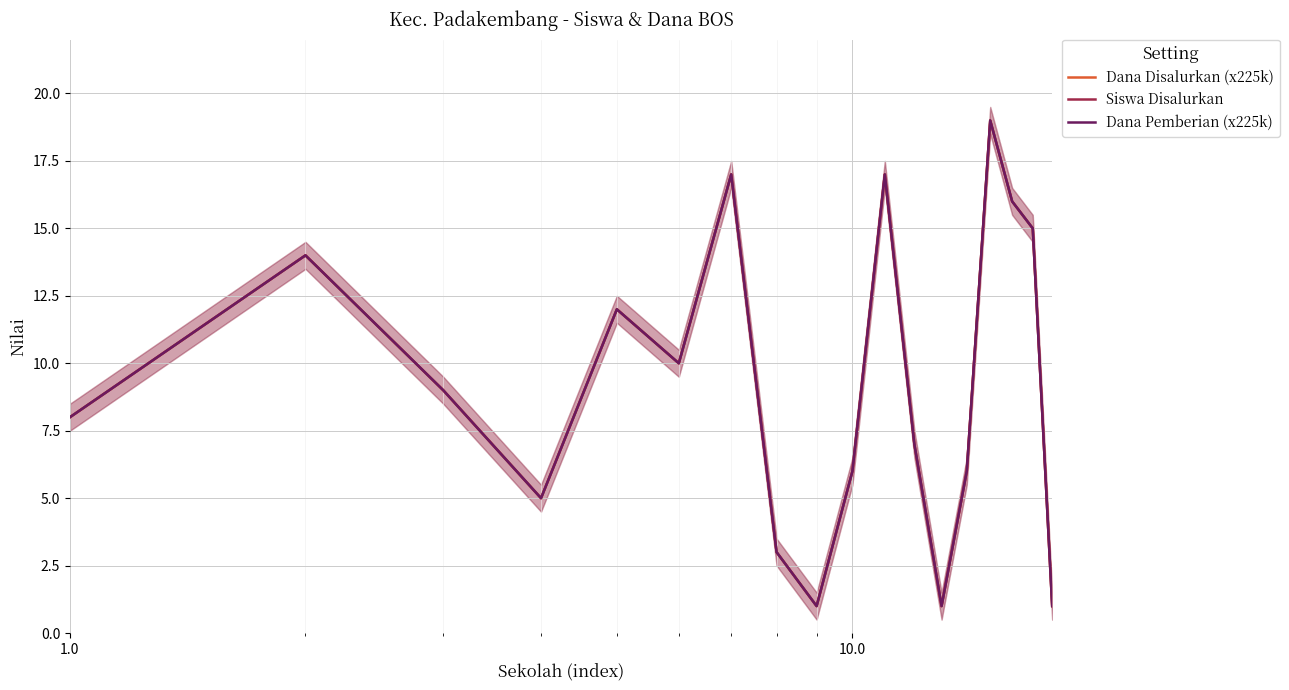

True or false: Siswa Disalurkan and Dana Pemberian (x225k) intersect in this chart.

False